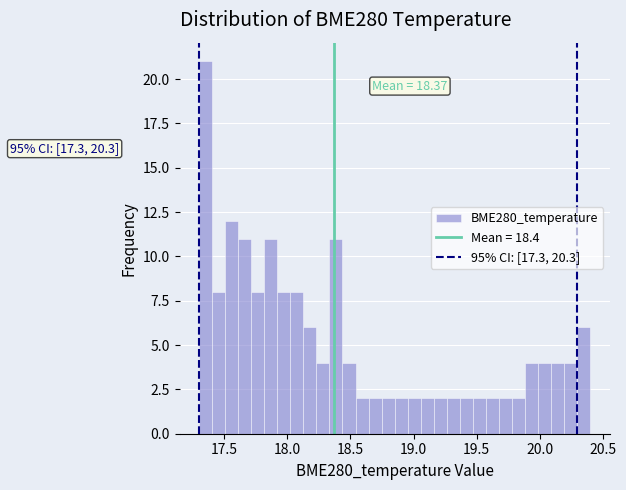

Around what value on the x-axis is the tallest bar? Give the approximate position of its centre, as read against the axis.

17.35